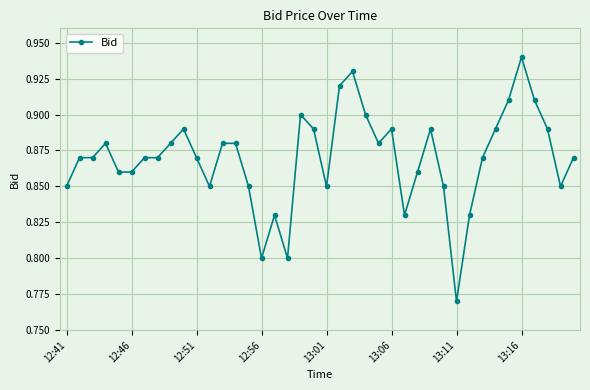

Count the values in the range 0 to 1.

40